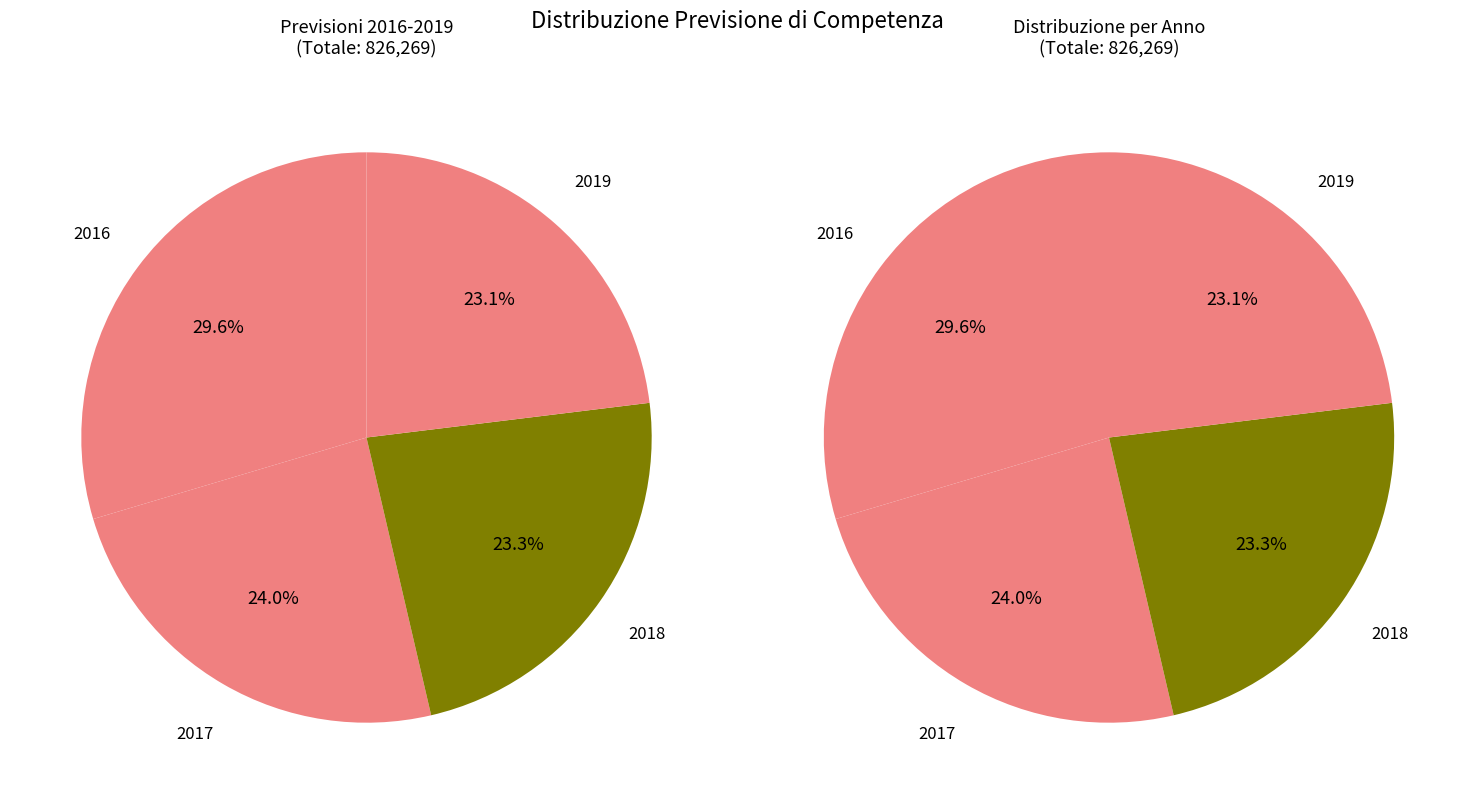

What percentage is the 2018 slice, to the nearest percent?

23%